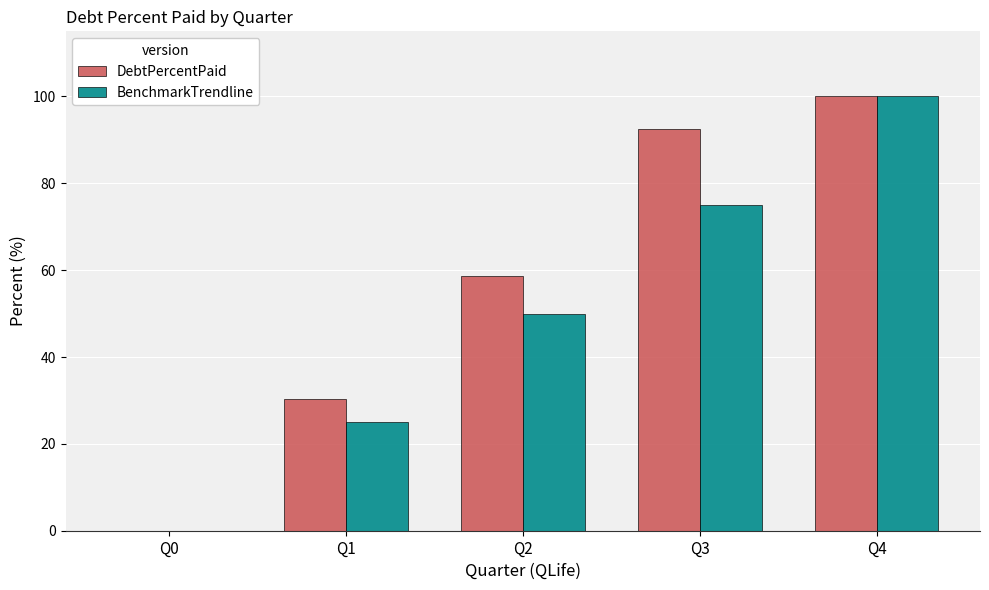

What is the sum of all BenchmarkTrendline values?

250.0